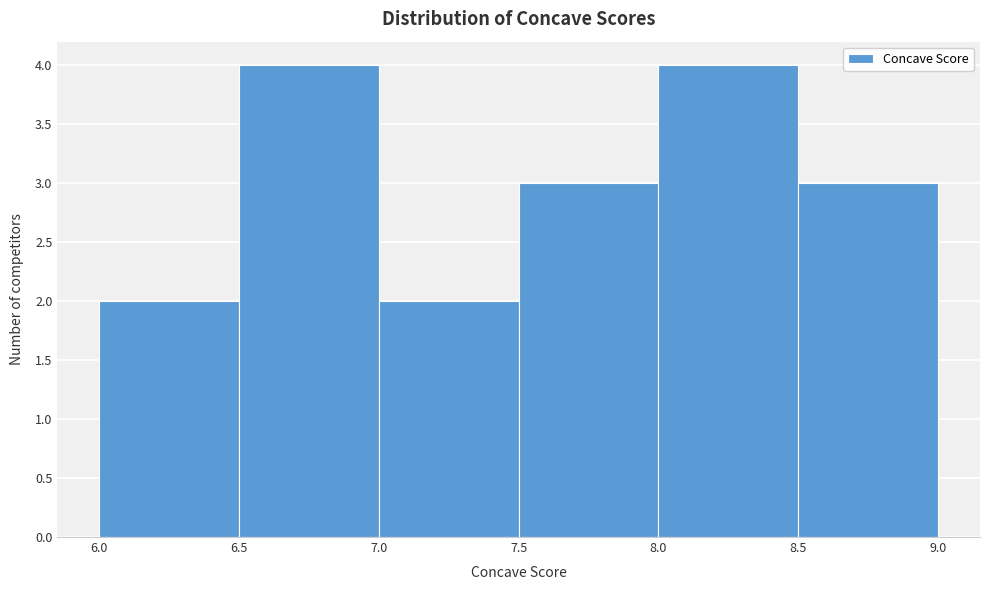

What is the height of the bar covering 8.5 to 9.0 on the x-axis? The values are not printed on the chart, so give them approximately, as read against the axis.

3